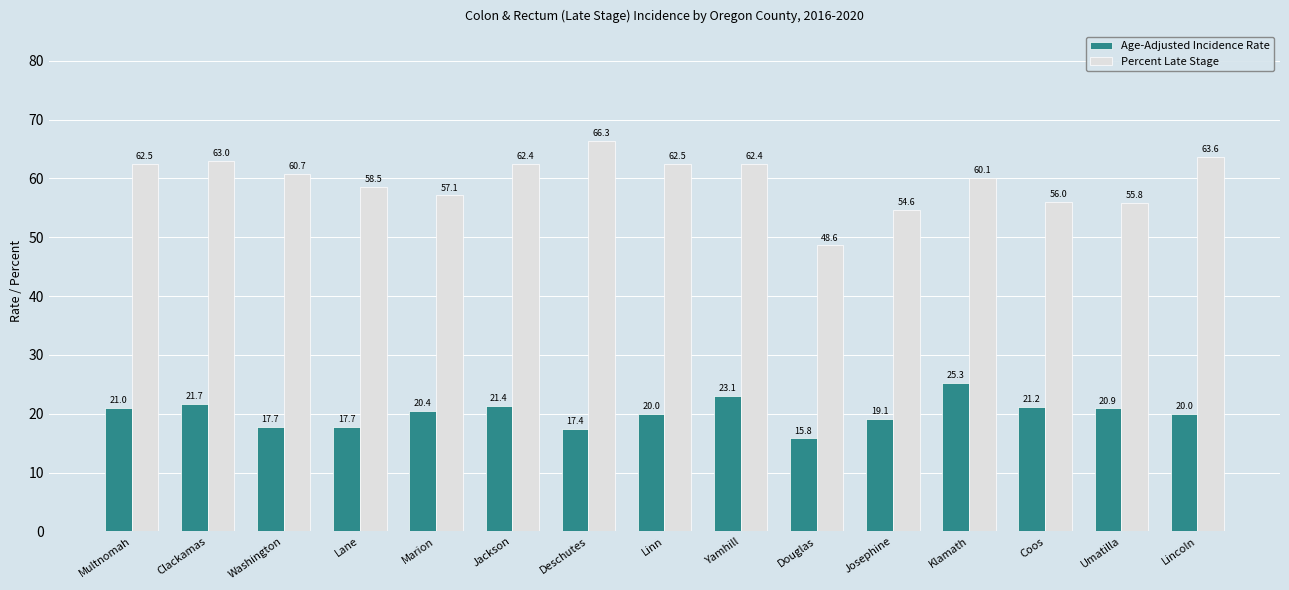

What is the label of the 8th bar from the right?

Linn